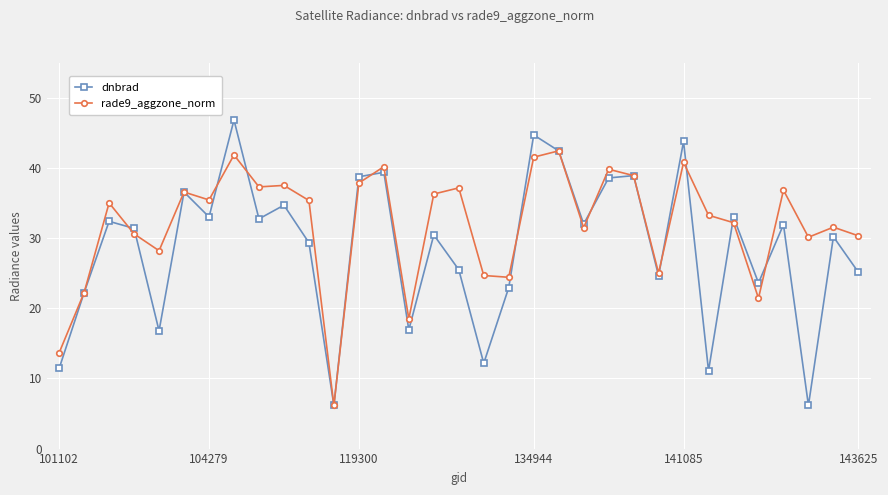

Which series has the largest range (max minus min)?

dnbrad